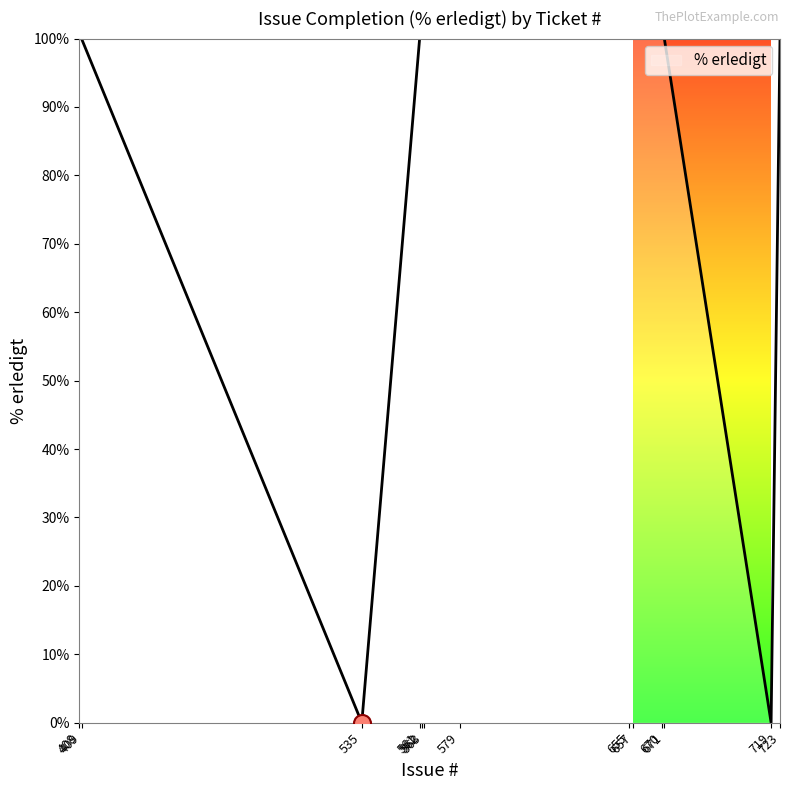

What is the maximum value shown in the chart?

100